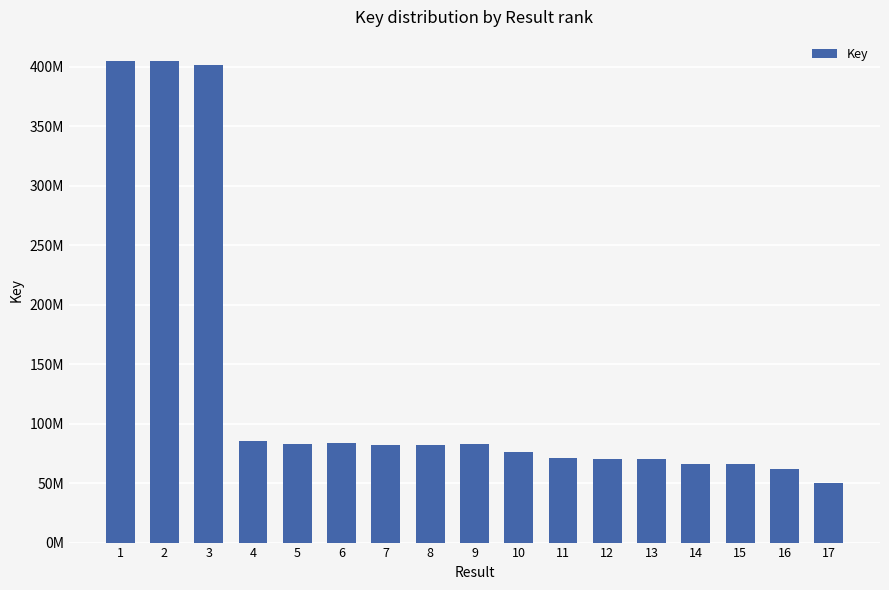

Does the chart contain any negative values?

No